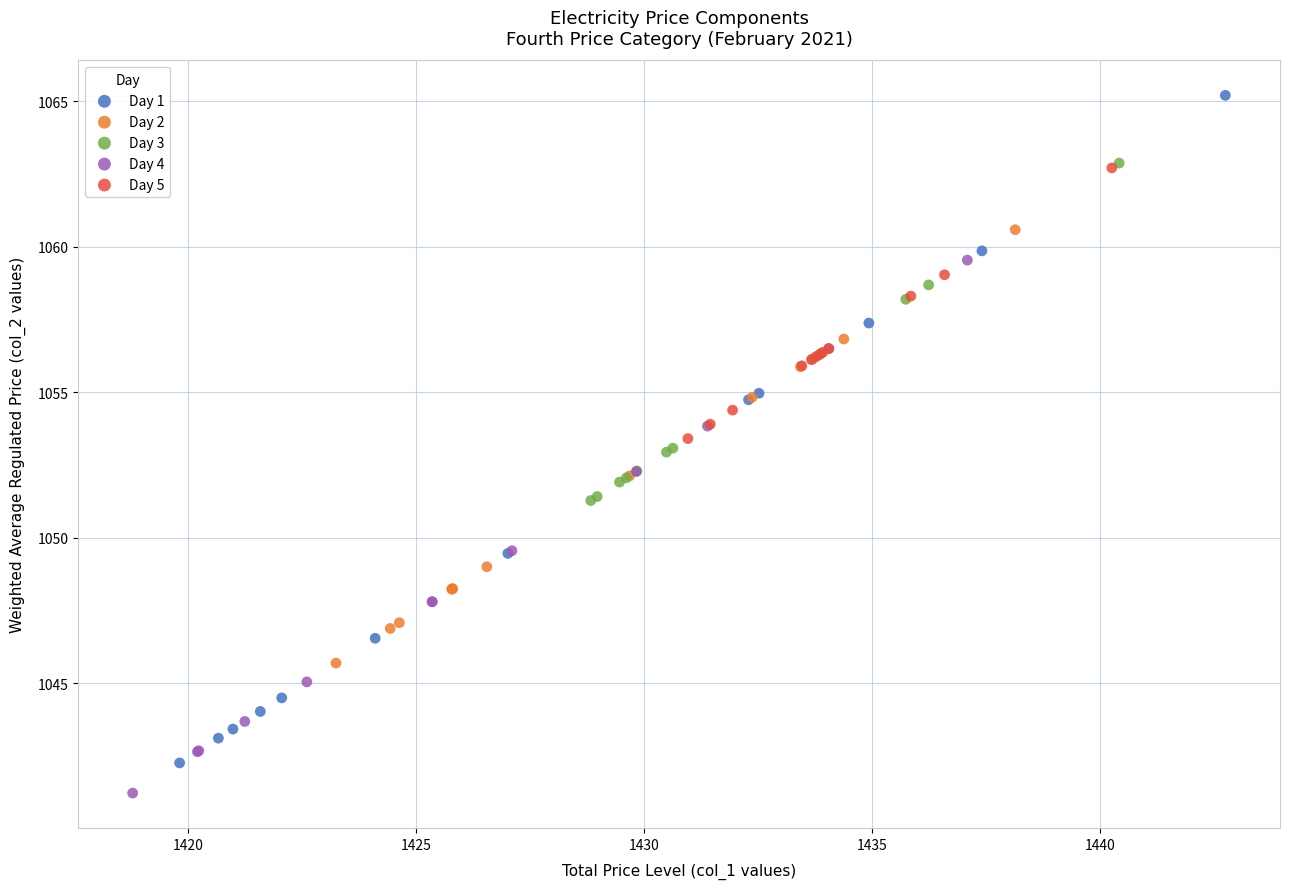

Which series has the largest Y range (max minus min)?

Day 1